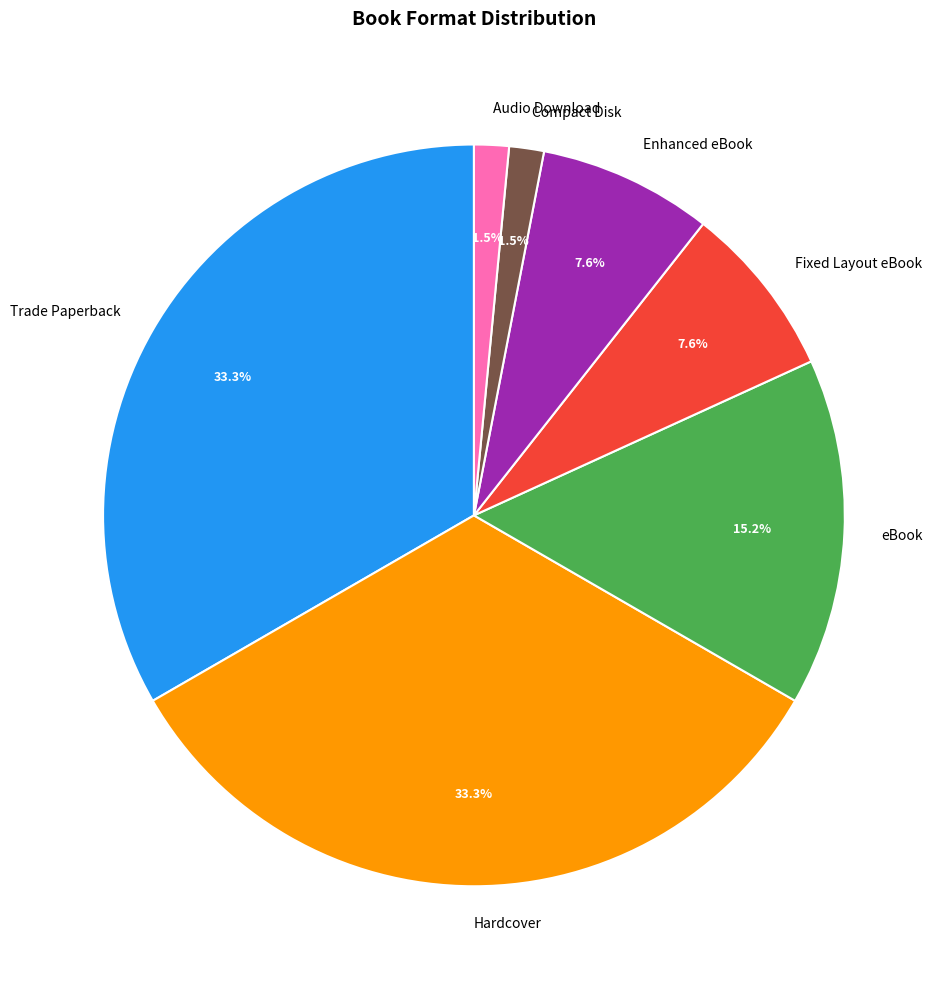

Approximately how many times larger is the value at Hardcover compared to Fixed Layout eBook?

4.4